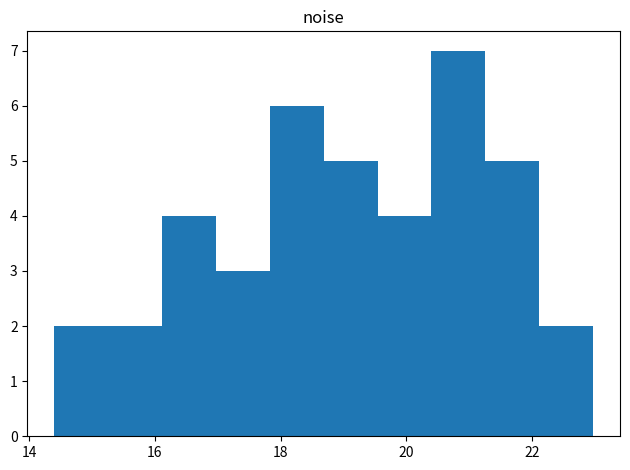

Reading left to right, transcribe this chart: for each bar, give the range it covers on the x-axis and its height. Neither the bar edges nor the heights are printed on the chart, so give them approximately, as read against the axes.

14.4 to 15.2: 2
15.2 to 16.2: 2
16.2 to 17.0: 4
17.0 to 17.8: 3
17.8 to 18.6: 6
18.6 to 19.6: 5
19.6 to 20.4: 4
20.4 to 21.2: 7
21.2 to 22.2: 5
22.2 to 23.0: 2